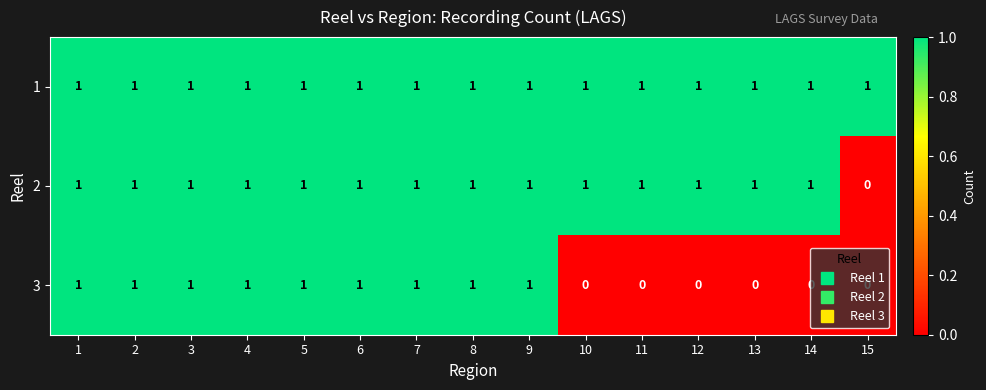

The 3 series shows 0 at 10. True or false?

True